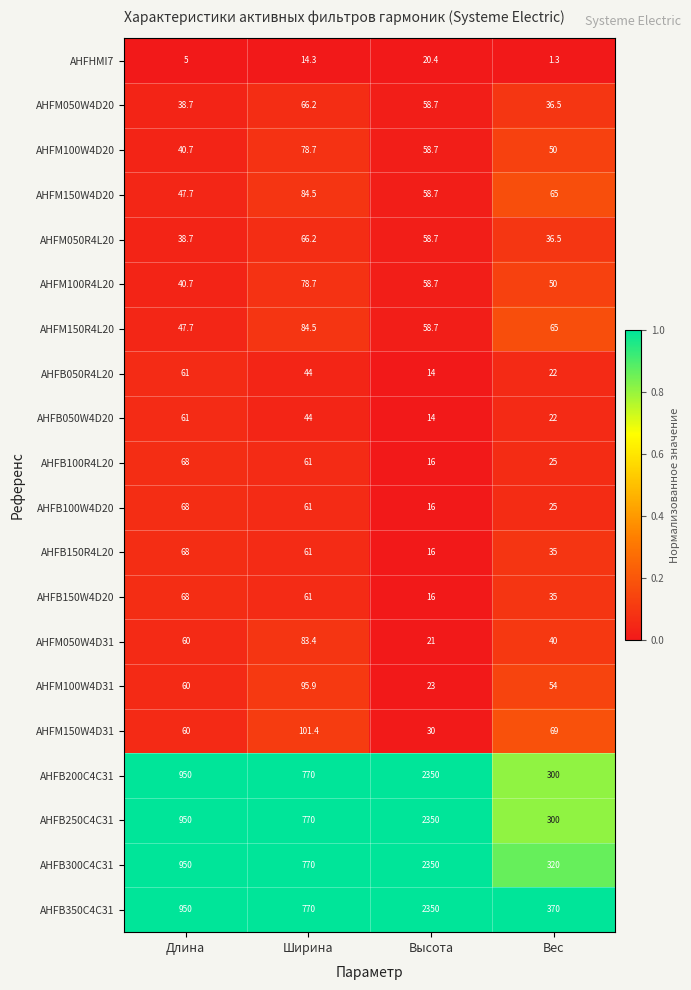

Is it true that AHFM150W4D20 equals 68.0 at Длина?

False